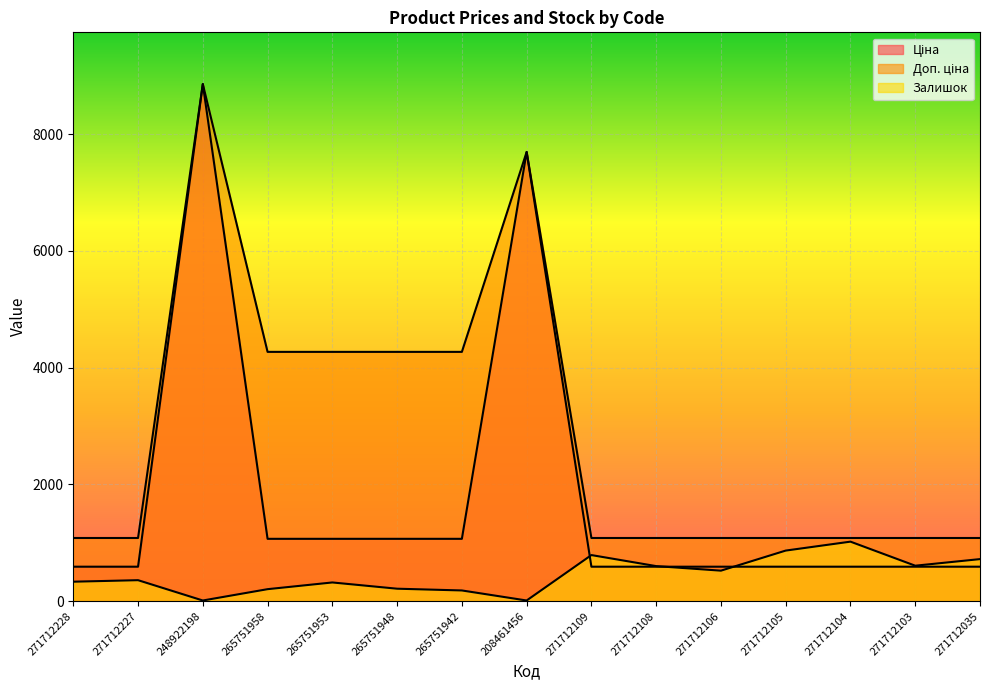

The Залишок series shows 607.0 at 271712103. True or false?

True